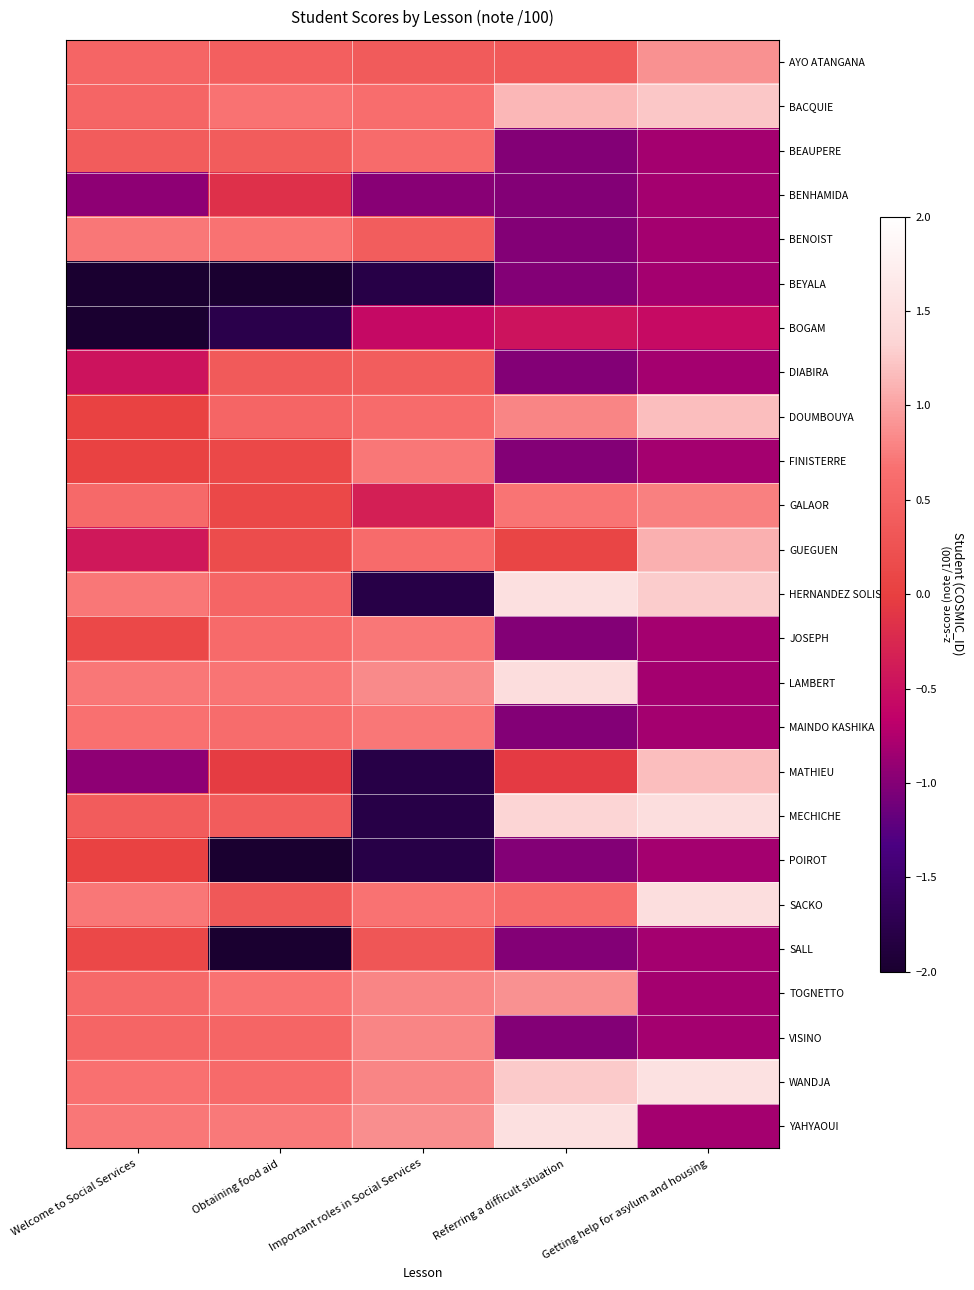

At how many categories does at least one series exceed 0?

5